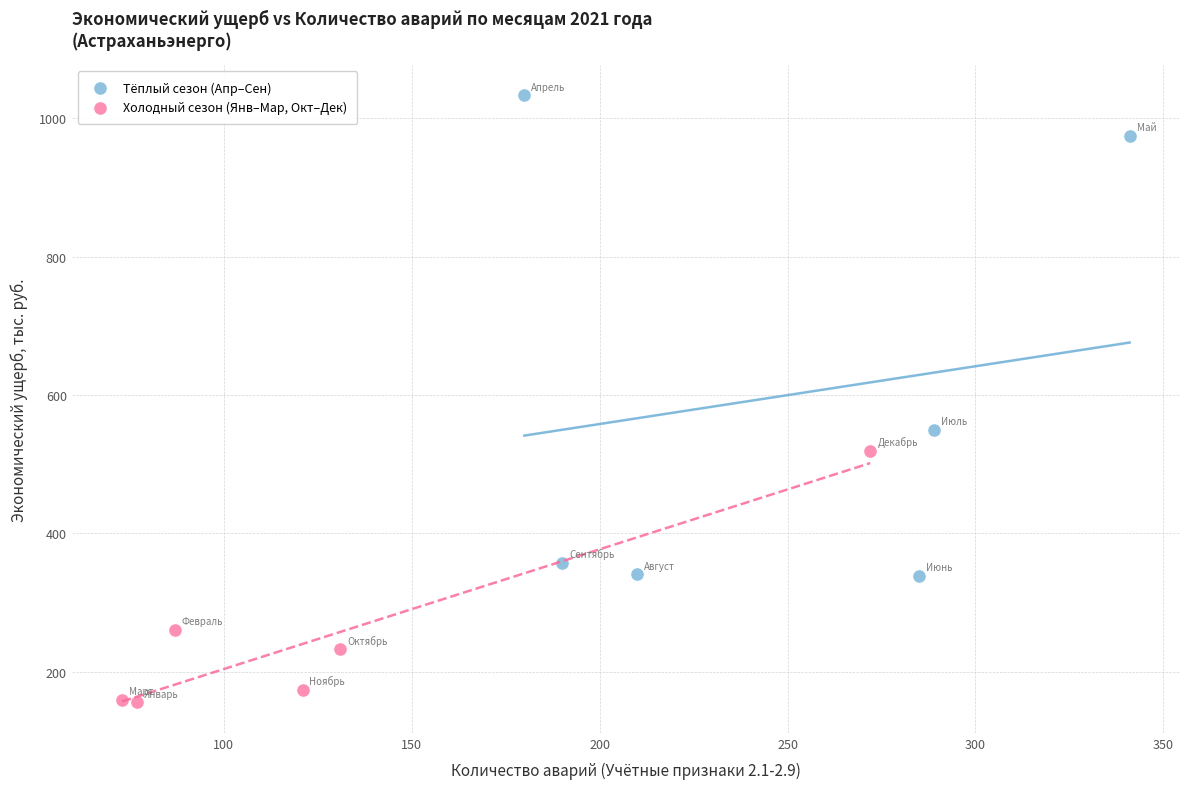

Which series has the largest Y range (max minus min)?

Тёплый сезон (Апр–Сен)